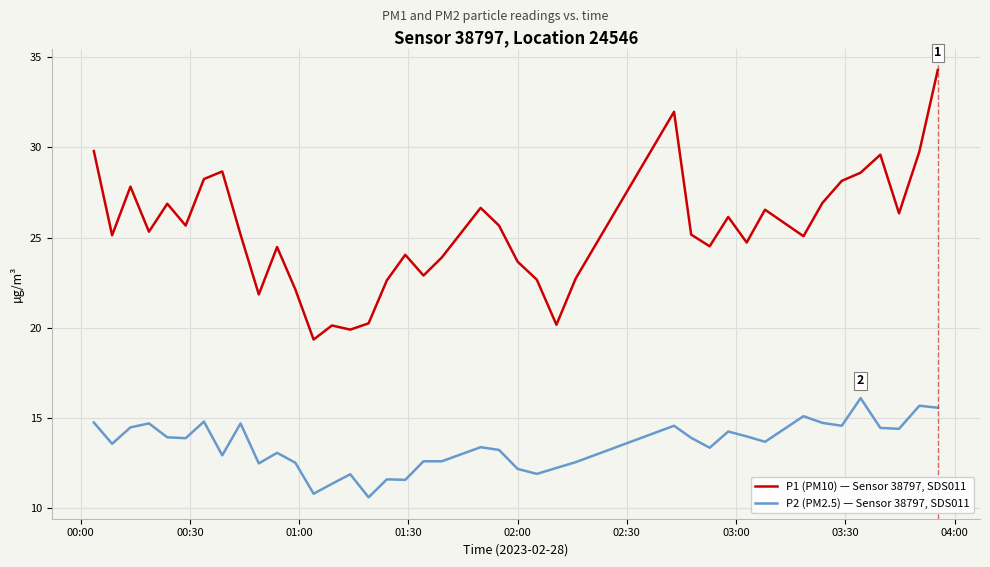

List the series in order of their peak value, lowest first.

P2 (PM2.5) — Sensor 38797, SDS011, P1 (PM10) — Sensor 38797, SDS011